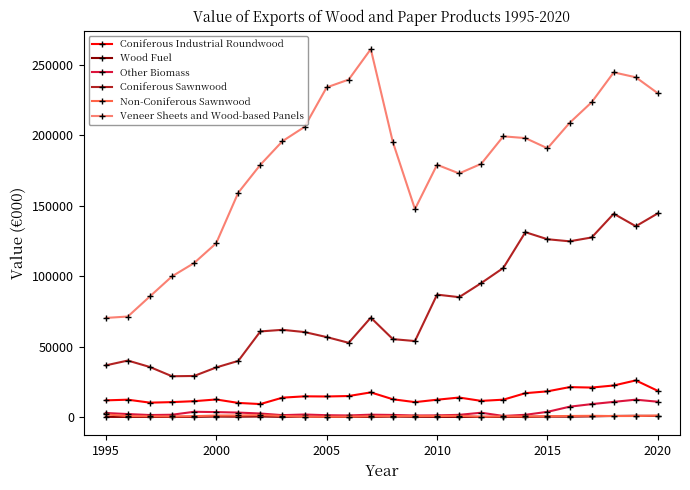

True or false: Coniferous Industrial Roundwood and Coniferous Sawnwood cross at least once.

False